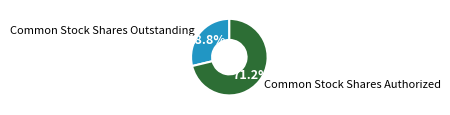

To the nearest percent, what is the combined percentage of Common Stock Shares Authorized and Common Stock Shares Outstanding?

100%